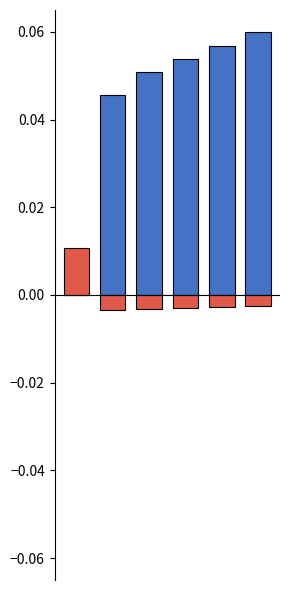

Count the Flujo de financiacion values in the range 0 to 1.

1